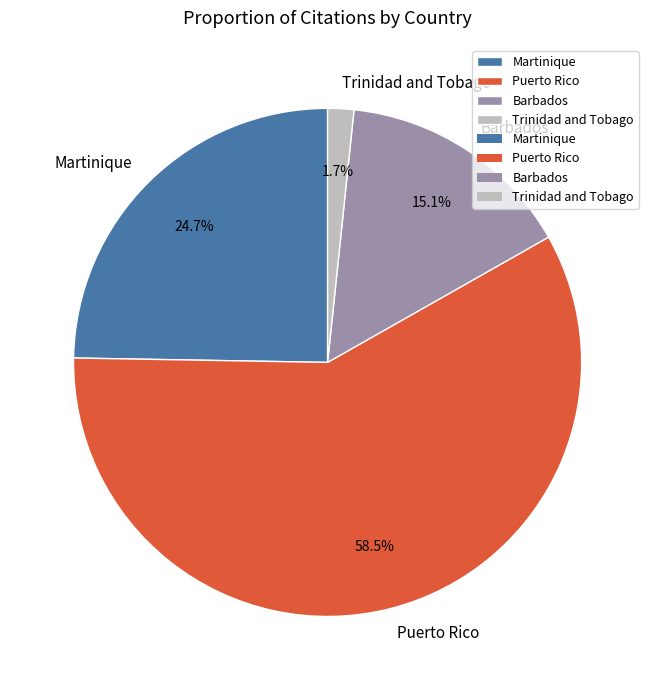

Which slice is the smallest?

Trinidad and Tobago